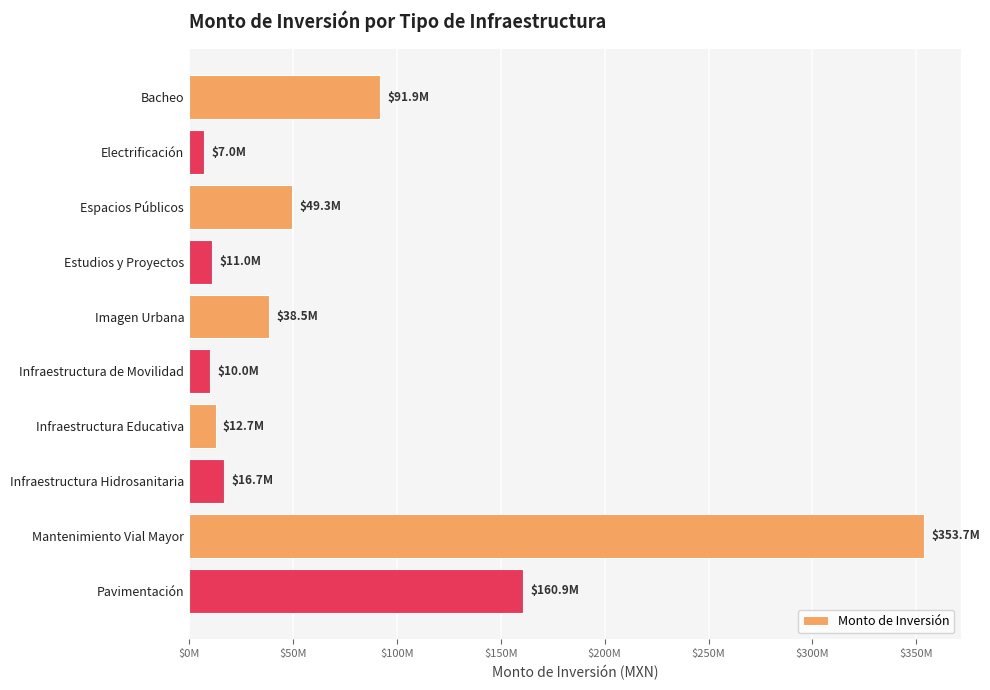

Which category has the lowest value across all series?

Electrificación